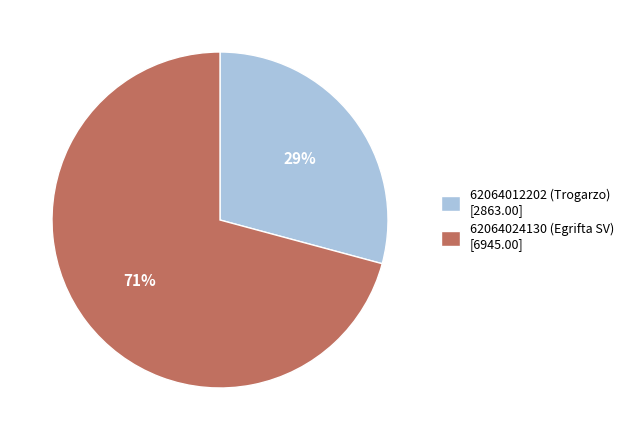

True or false: 62064012202 accounts for 40% of the total.

False